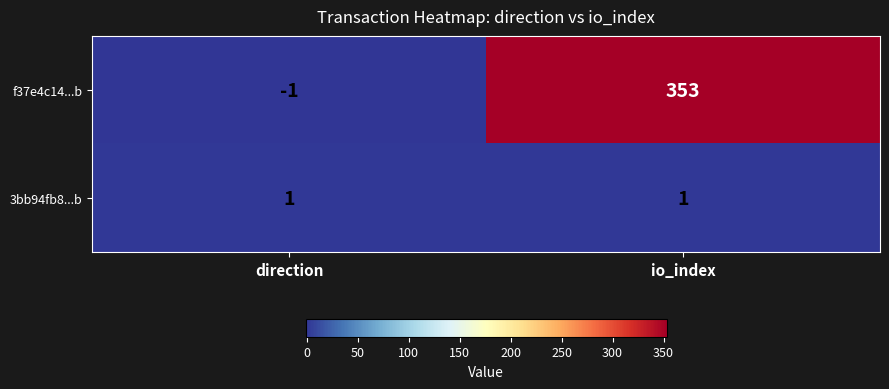

What is the sum of all f37e4c14...b values?

352